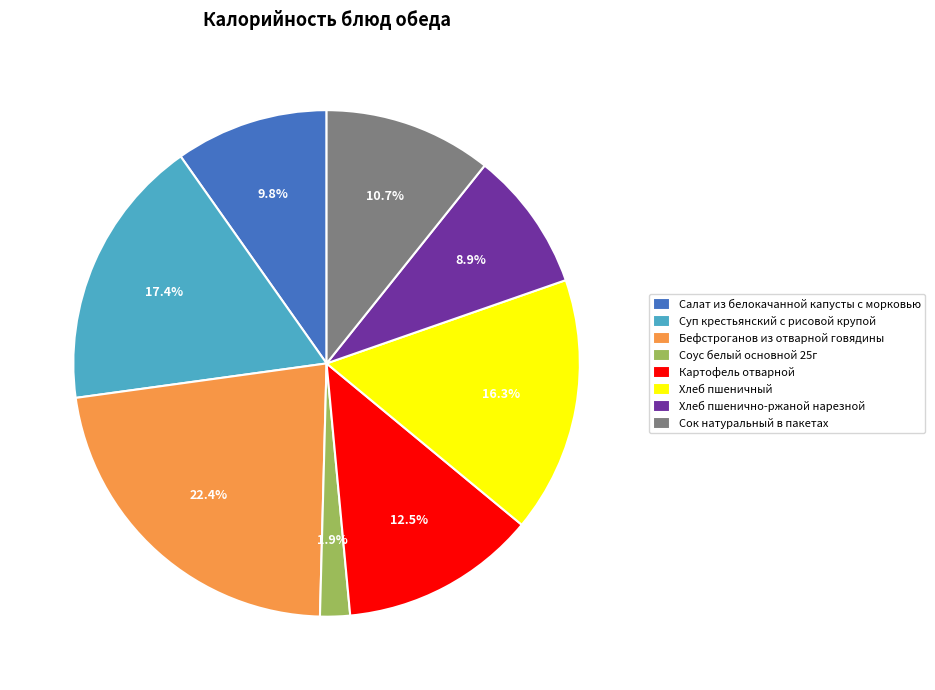

Between Салат из белокачанной капусты с морковью and Суп крестьянский с рисовой крупой, which is larger?

Суп крестьянский с рисовой крупой